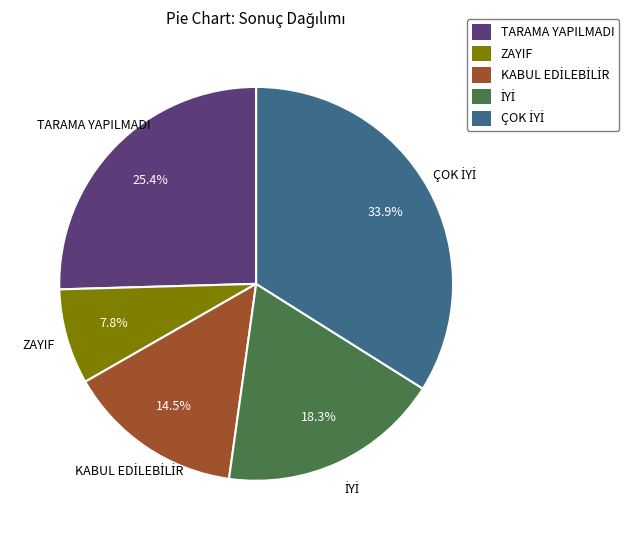

Does any single category account for the majority?

No